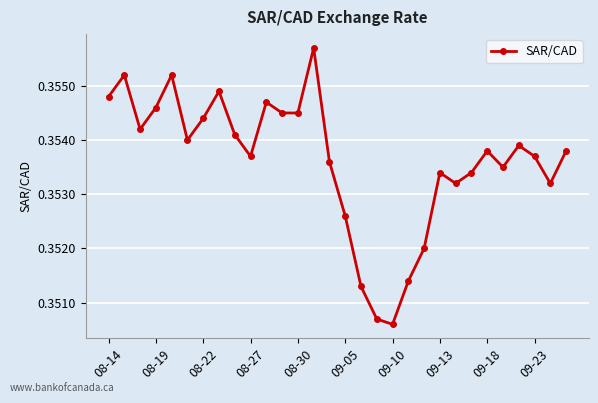

True or false: the data has more than 1 interior local peaks.

True